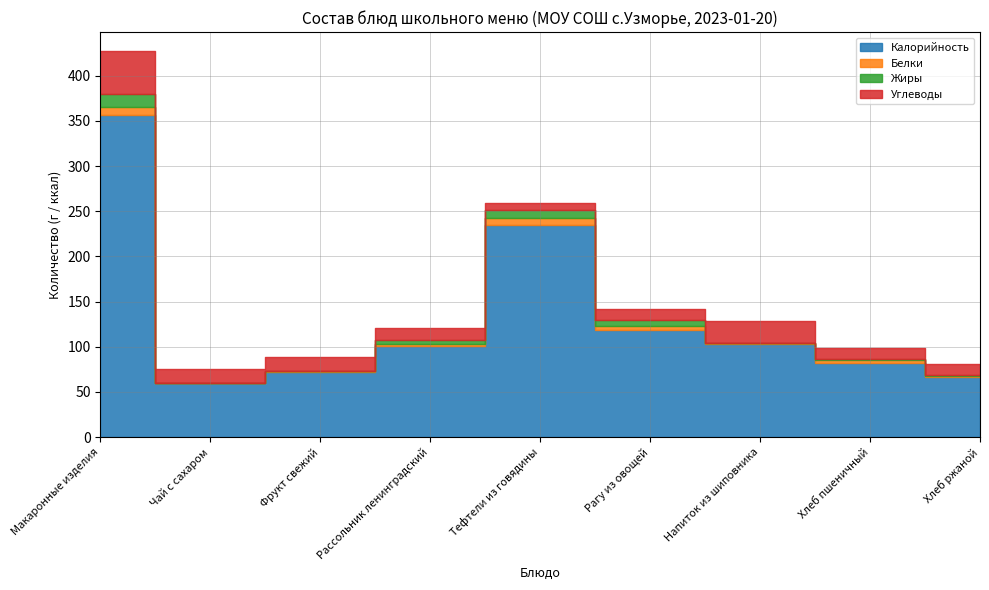

Between Напиток из шиповника and Хлеб ржаной, which series saw the biggest shift?

Калорийность